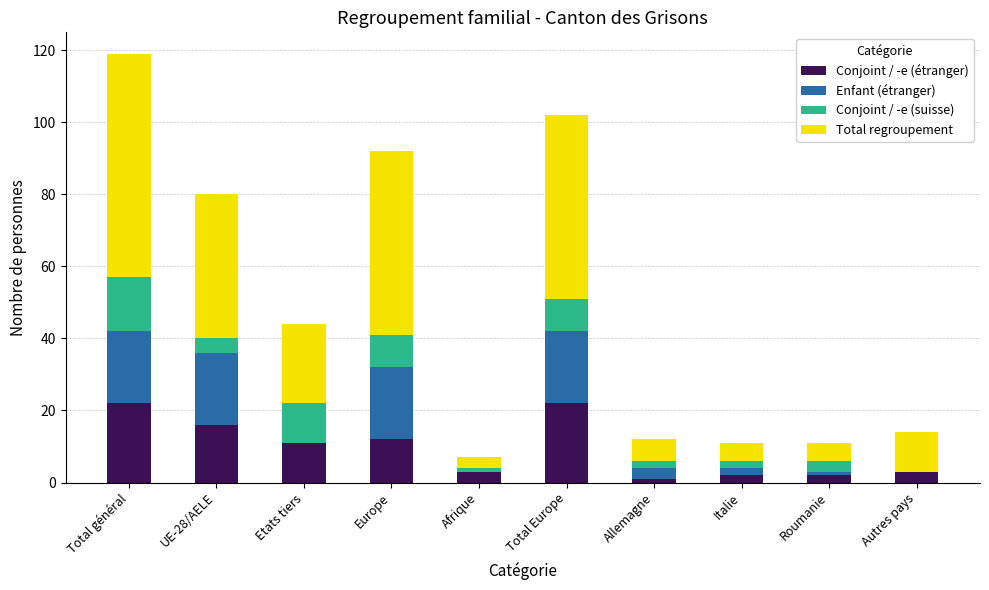

What is the total value across all series at Autres pays?

14